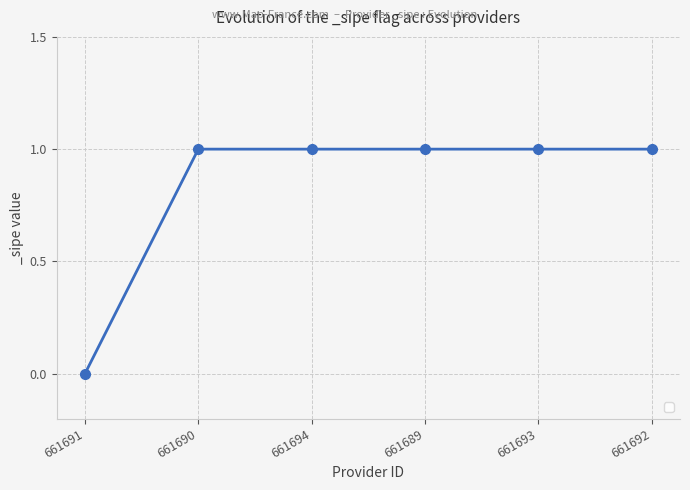

True or false: the data shows 1 at 661694.

True